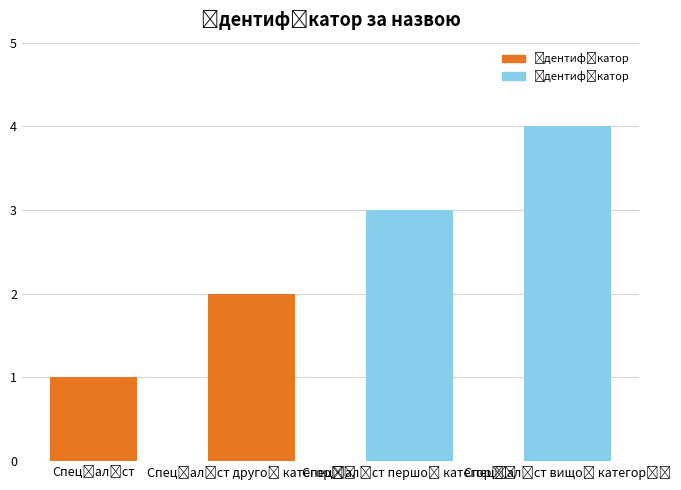

What is the smallest value displayed?

1